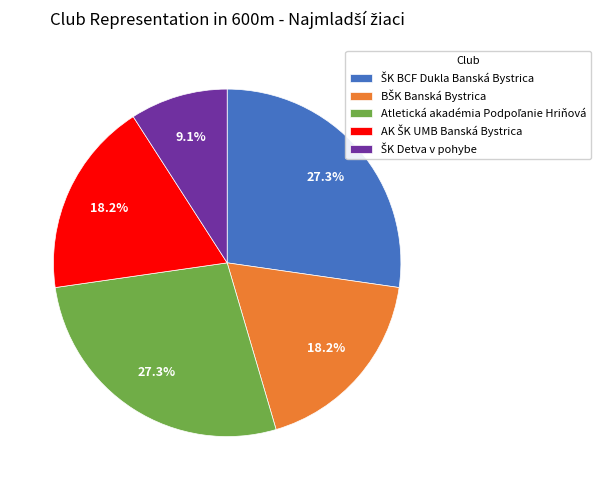

Is there a majority slice in this chart?

No